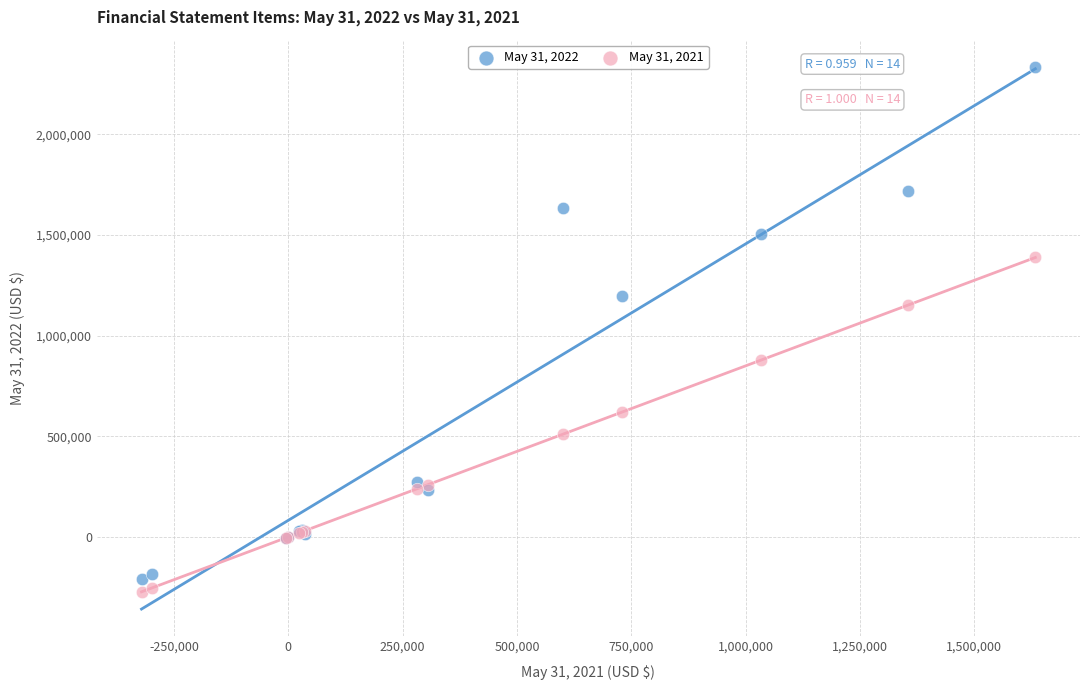

Which series reaches the maximum Y coordinate?

May 31, 2022